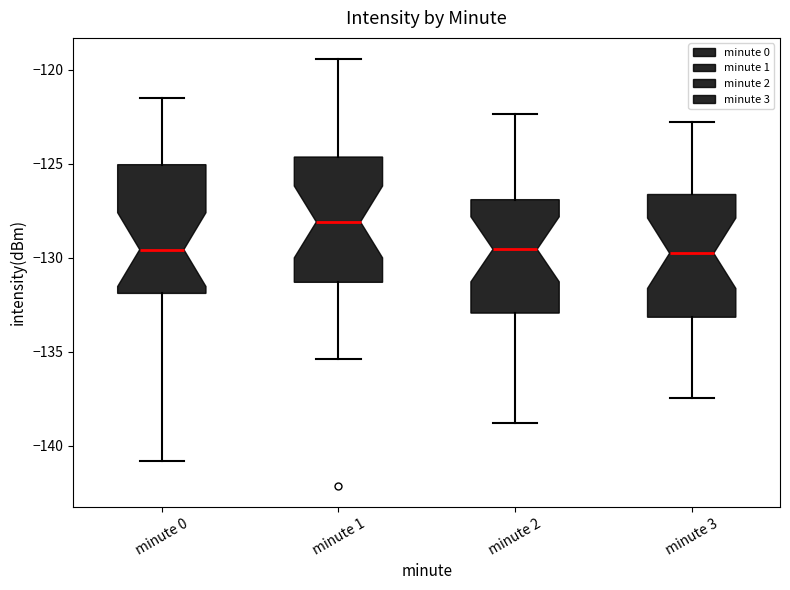

Reading left to right, read every box against the y-axis: the position of its median line, the range the box covers, and the ends of its whiskers. The values are not printed on the chart, so give them approximately, as read against the axis.

minute 0: median -129.5, box -132.0 to -125.0, whiskers -141.0 to -121.5
minute 1: median -128.0, box -131.5 to -124.5, whiskers -135.5 to -119.5
minute 2: median -129.5, box -133.0 to -127.0, whiskers -139.0 to -122.5
minute 3: median -130.0, box -133.0 to -126.5, whiskers -137.5 to -123.0